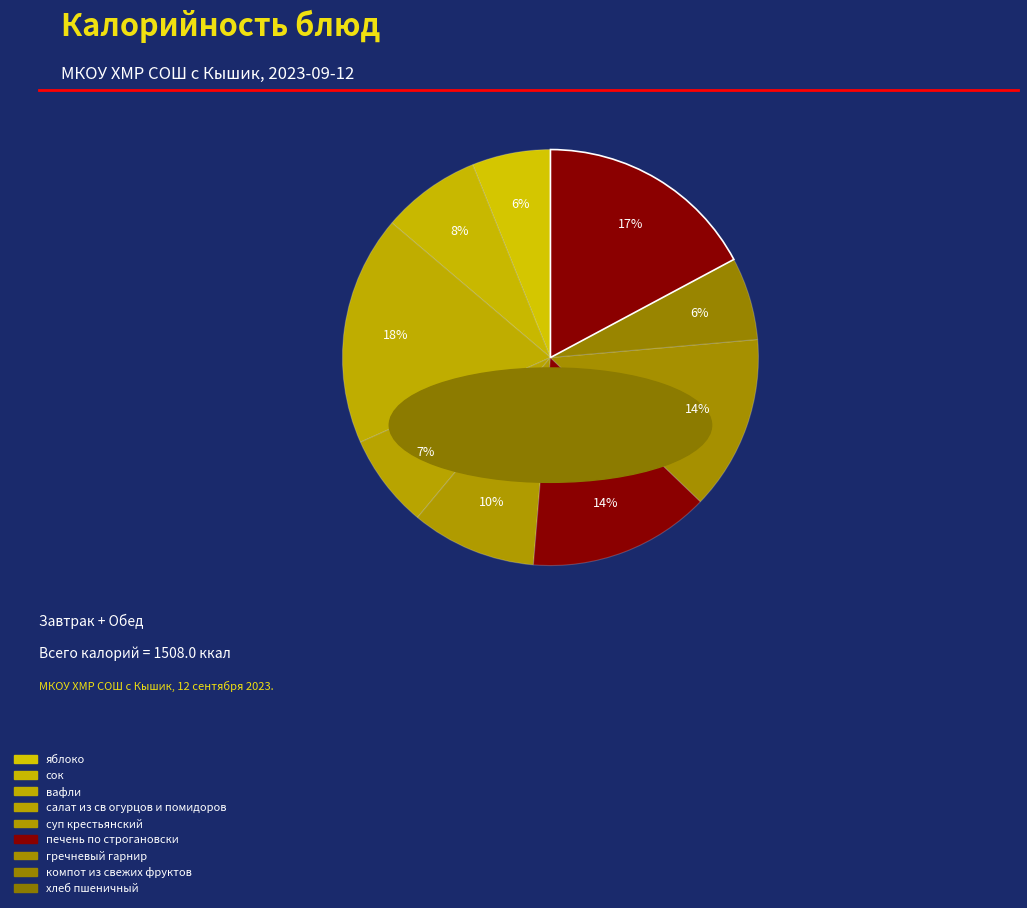

Does any single category account for the majority?

No